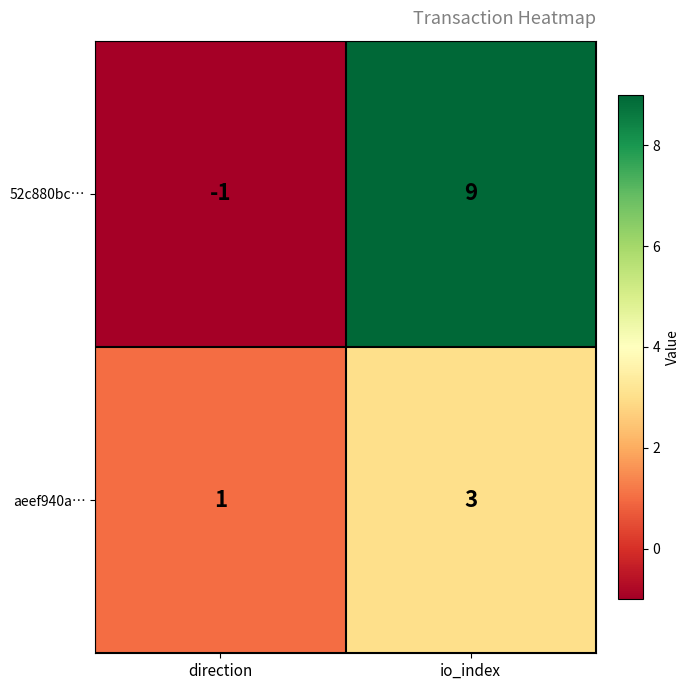

Count the number of data series in this chart.

2